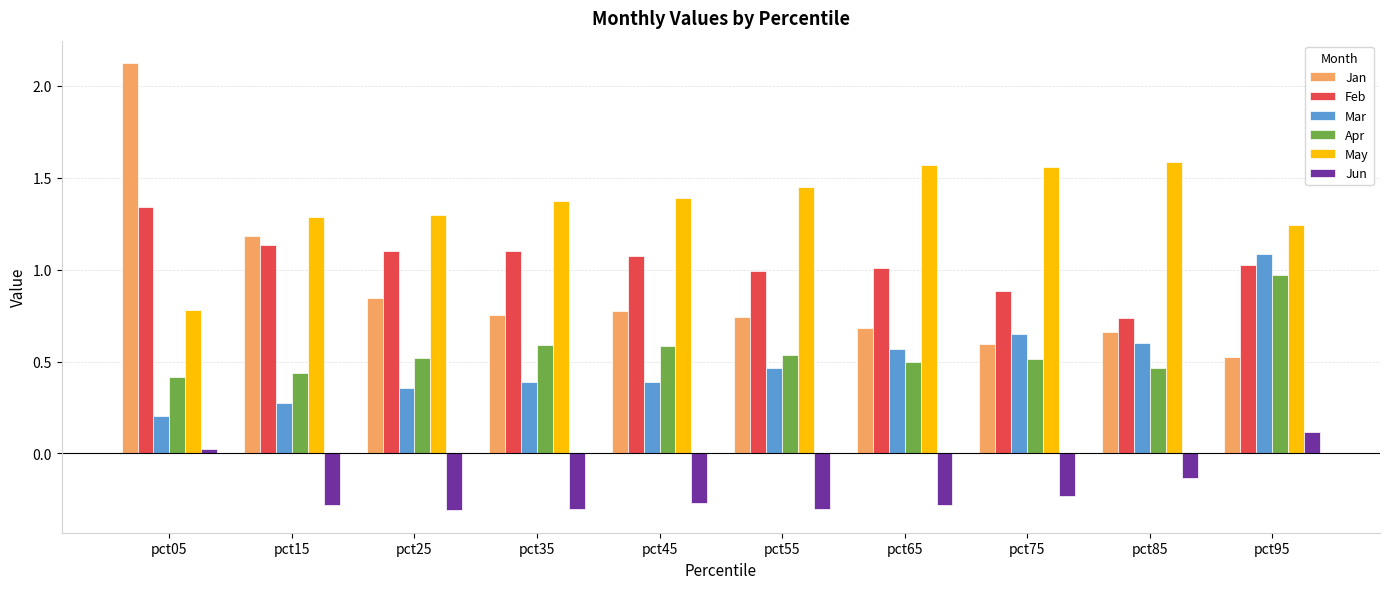

What is the total value across all series at pct35?

3.9